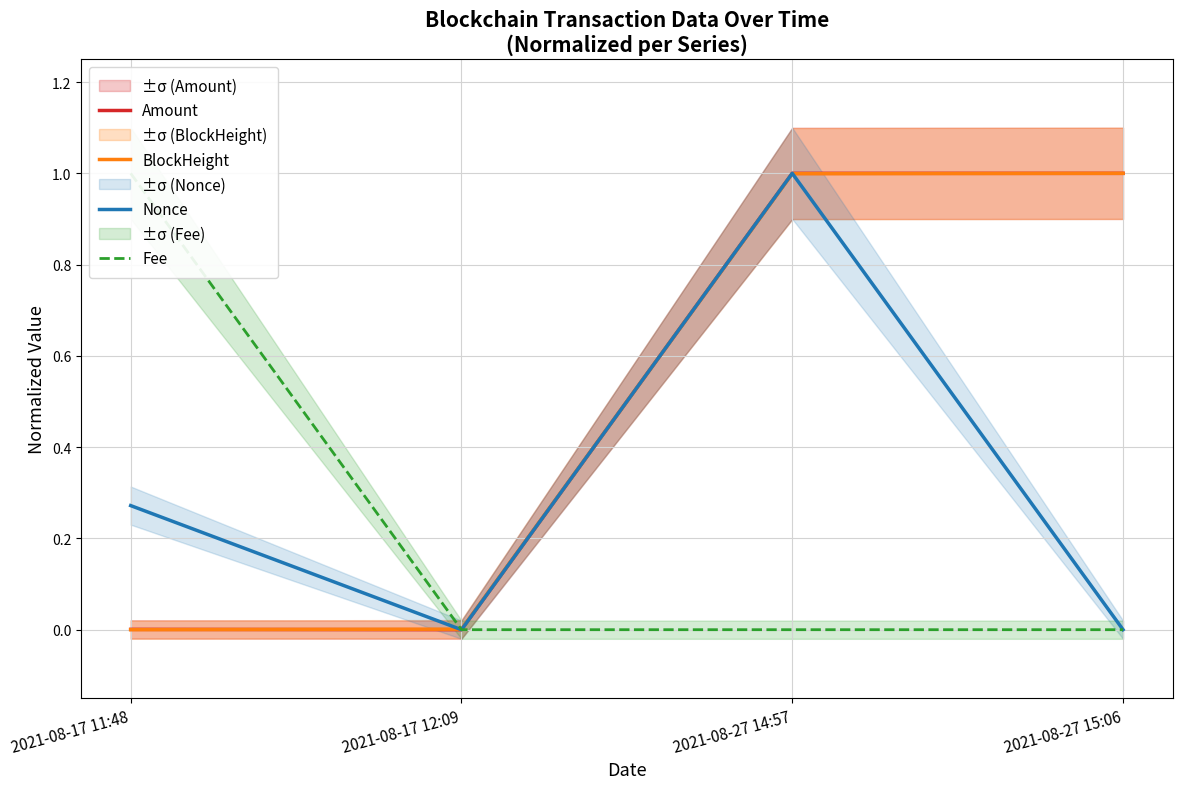

True or false: BlockHeight has more than 2 points higher than both neighbors.

False